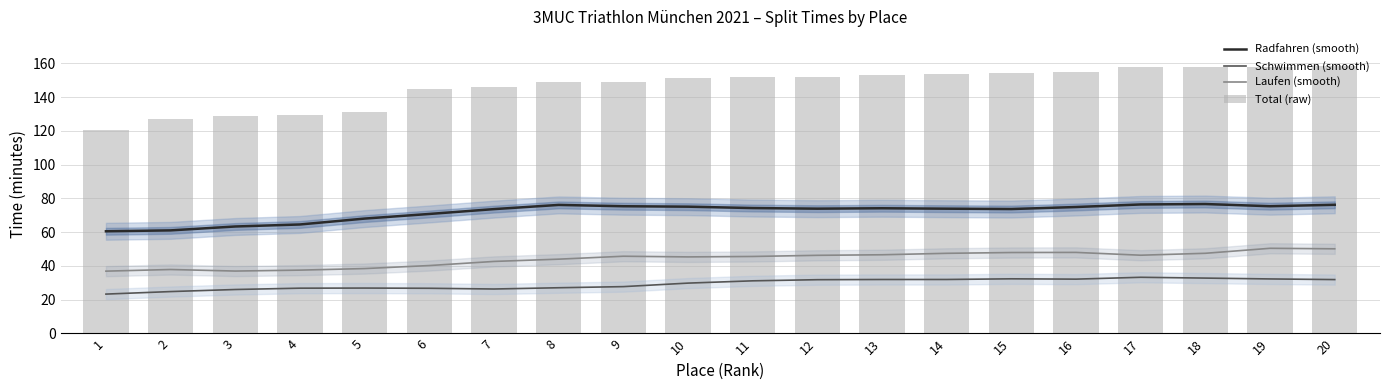

How many groups of bars are there?

20